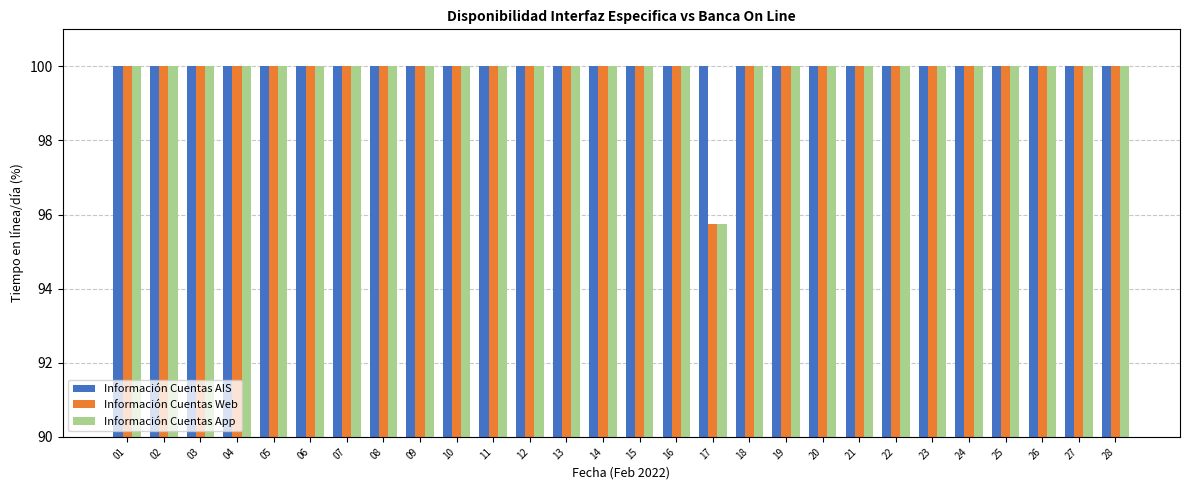

How many distinct data groups are displayed?

3